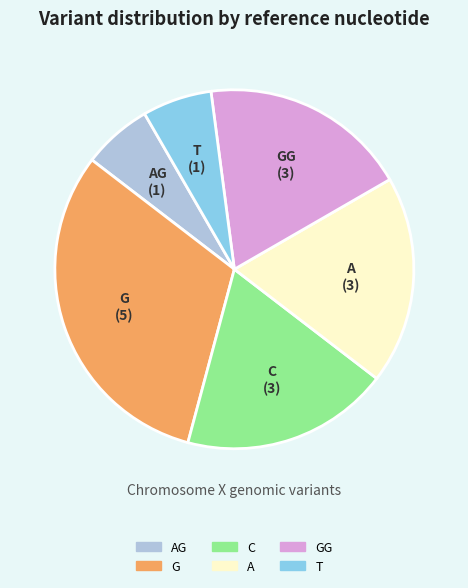

Is the sum of AG and GG greater than half?

No